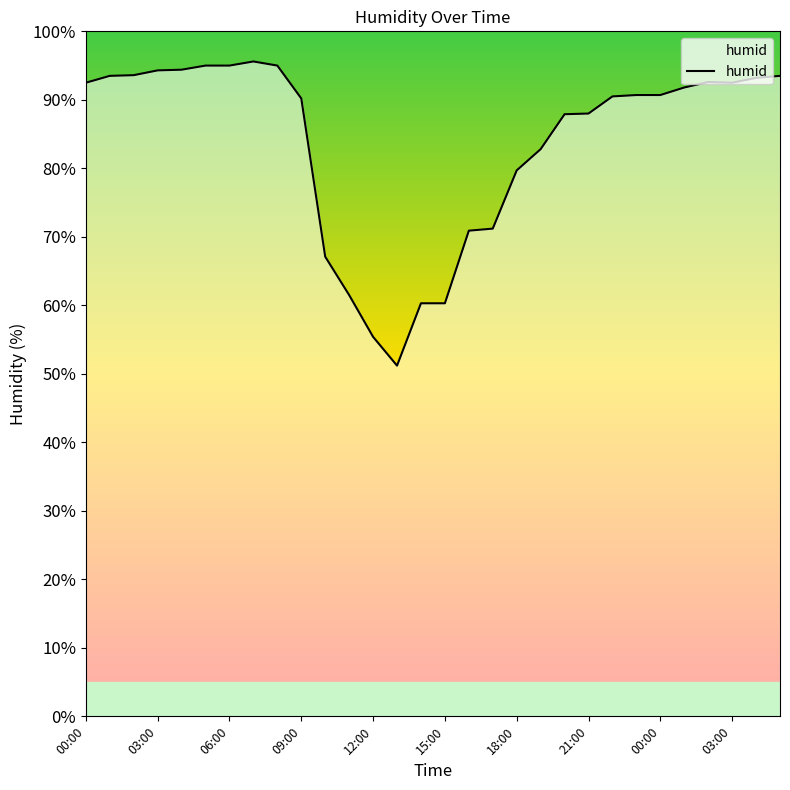

Between 12 and 22, which is larger?

22